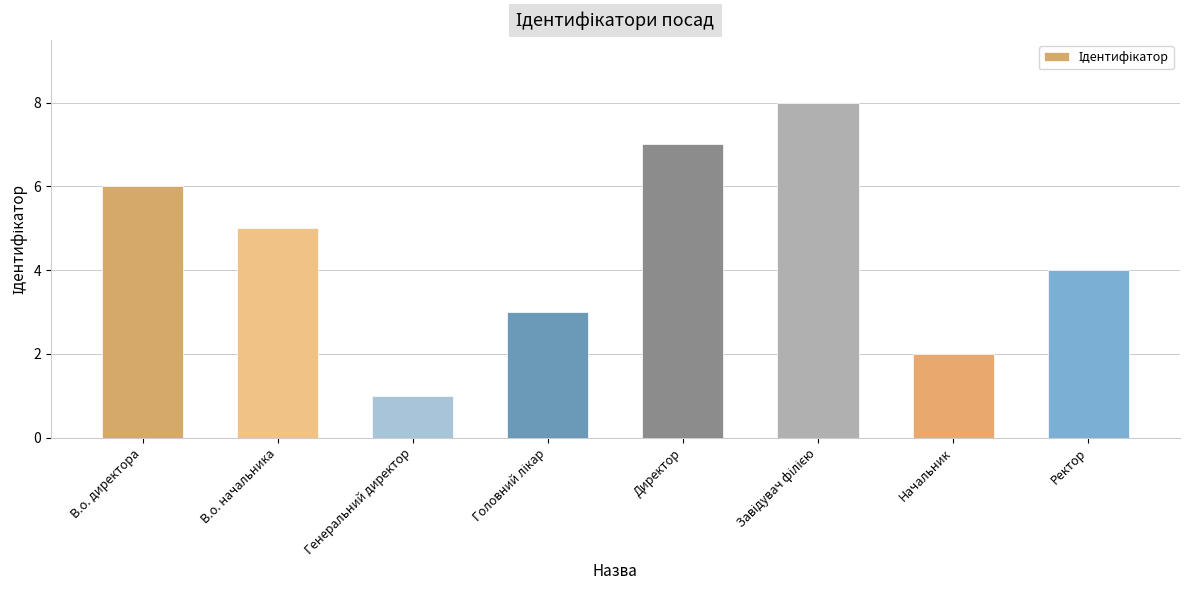

What position from the left is Ректор?

8